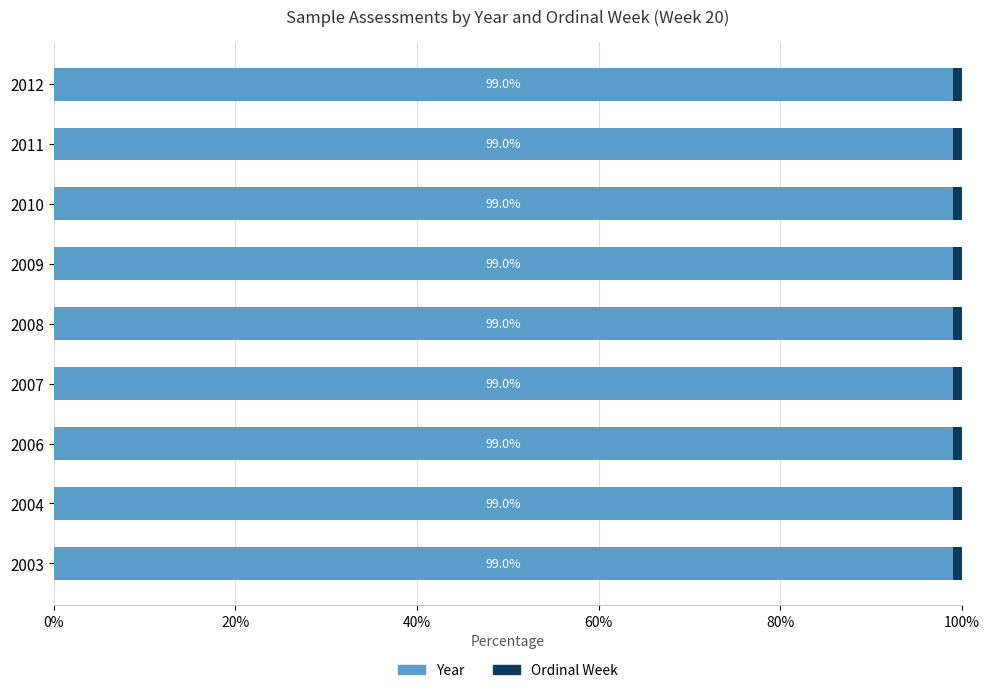

The Year series shows 163.6 at 2007. True or false?

False